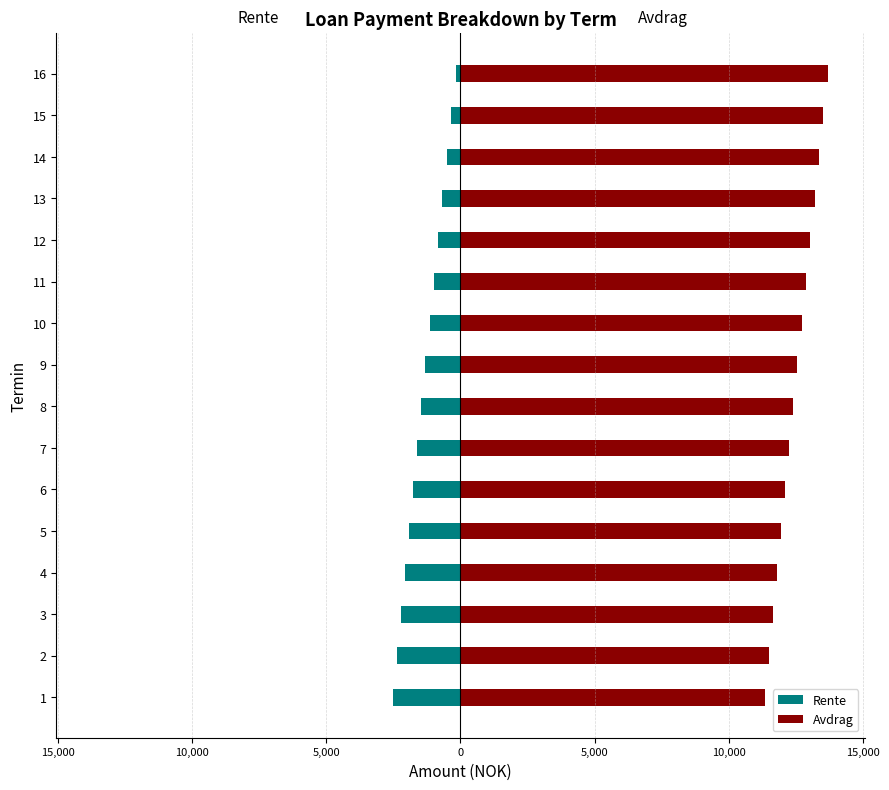

Which series has the largest total across all categories?

Avdrag